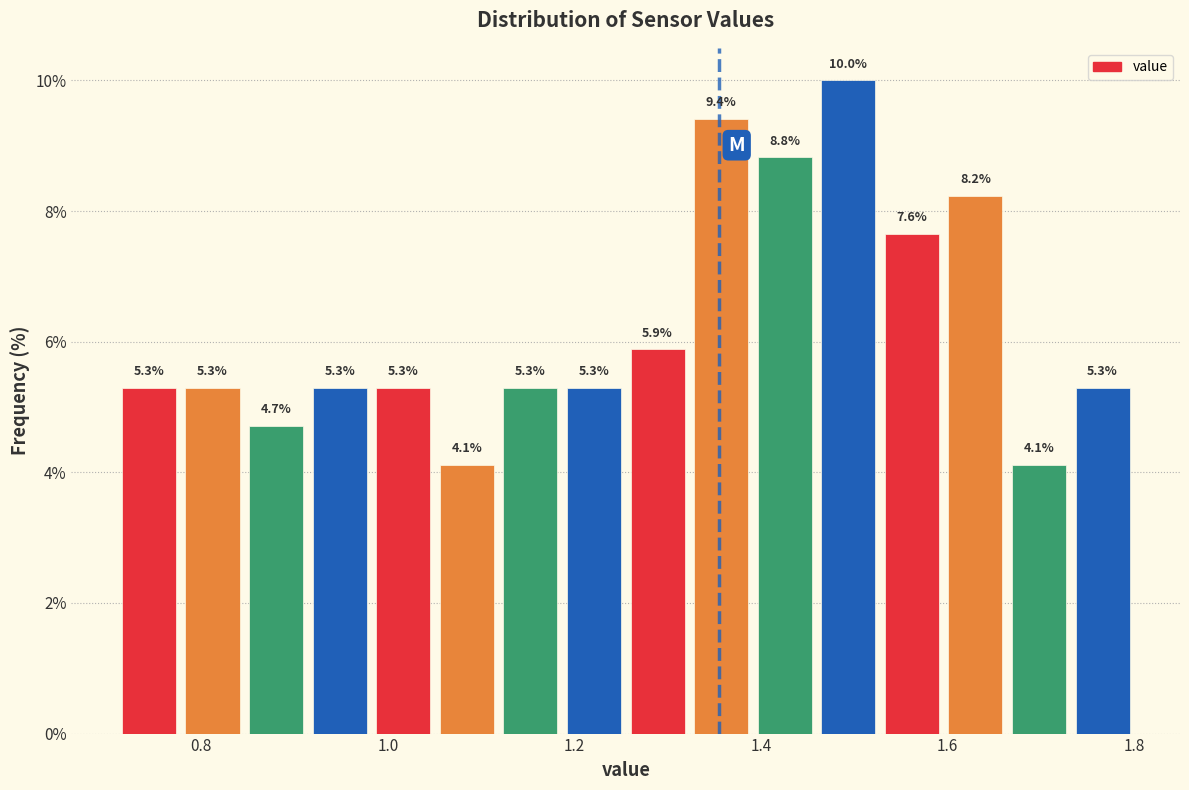

Read against the x-axis, roughly where is the centre of the tallest bar?

1.50